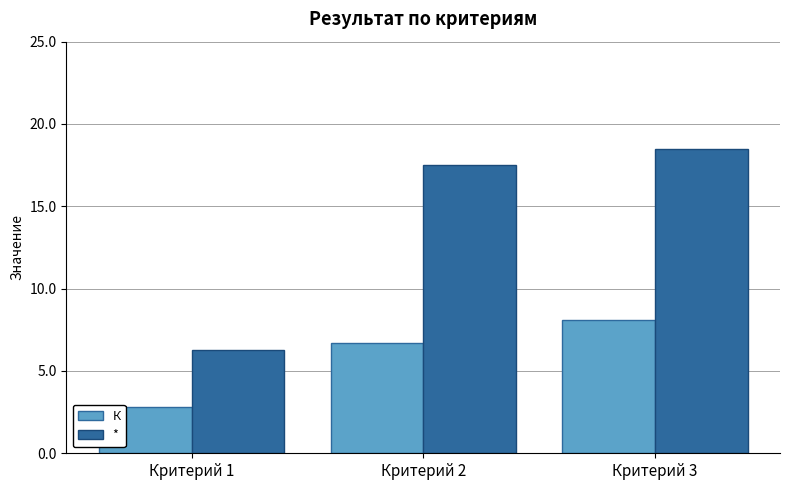

How many bars are there in total?

6